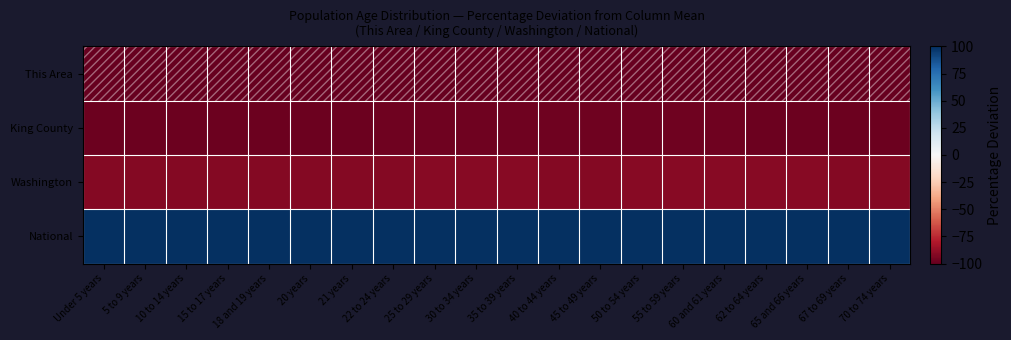

Reading right to left, what are all the values shown in this chart?

This Area: 70 to 74 years=-100.0	67 to 69 years=-100.0	65 and 66 years=-100.0	62 to 64 years=-100.0	60 and 61 years=-100.0	55 to 59 years=-100.0	50 to 54 years=-100.0	45 to 49 years=-100.0	40 to 44 years=-100.0	35 to 39 years=-100.0	30 to 34 years=-100.0	25 to 29 years=-100.0	22 to 24 years=-100.0	21 years=-100.0	20 years=-100.0	18 and 19 years=-100.0	15 to 17 years=-100.0	10 to 14 years=-100.0	5 to 9 years=-100.0	Under 5 years=-100.0
King County: 70 to 74 years=-98.1	67 to 69 years=-98.0	65 and 66 years=-97.8	62 to 64 years=-97.7	60 and 61 years=-97.6	55 to 59 years=-97.5	50 to 54 years=-97.5	45 to 49 years=-97.5	40 to 44 years=-97.3	35 to 39 years=-97.1	30 to 34 years=-97.0	25 to 29 years=-97.0	22 to 24 years=-97.5	21 years=-97.8	20 years=-97.9	18 and 19 years=-97.9	15 to 17 years=-97.9	10 to 14 years=-97.9	5 to 9 years=-97.8	Under 5 years=-97.7
Washington: 70 to 74 years=-92.1	67 to 69 years=-91.7	65 and 66 years=-91.3	62 to 64 years=-91.2	60 and 61 years=-91.1	55 to 59 years=-91.0	50 to 54 years=-91.4	45 to 49 years=-91.6	40 to 44 years=-91.4	35 to 39 years=-91.4	30 to 34 years=-91.2	25 to 29 years=-91.2	22 to 24 years=-91.6	21 years=-91.8	20 years=-91.9	18 and 19 years=-91.9	15 to 17 years=-91.8	10 to 14 years=-91.7	5 to 9 years=-91.8	Under 5 years=-91.5
National: 70 to 74 years=100.0	67 to 69 years=100.0	65 and 66 years=100.0	62 to 64 years=100.0	60 and 61 years=100.0	55 to 59 years=100.0	50 to 54 years=100.0	45 to 49 years=100.0	40 to 44 years=100.0	35 to 39 years=100.0	30 to 34 years=100.0	25 to 29 years=100.0	22 to 24 years=100.0	21 years=100.0	20 years=100.0	18 and 19 years=100.0	15 to 17 years=100.0	10 to 14 years=100.0	5 to 9 years=100.0	Under 5 years=100.0